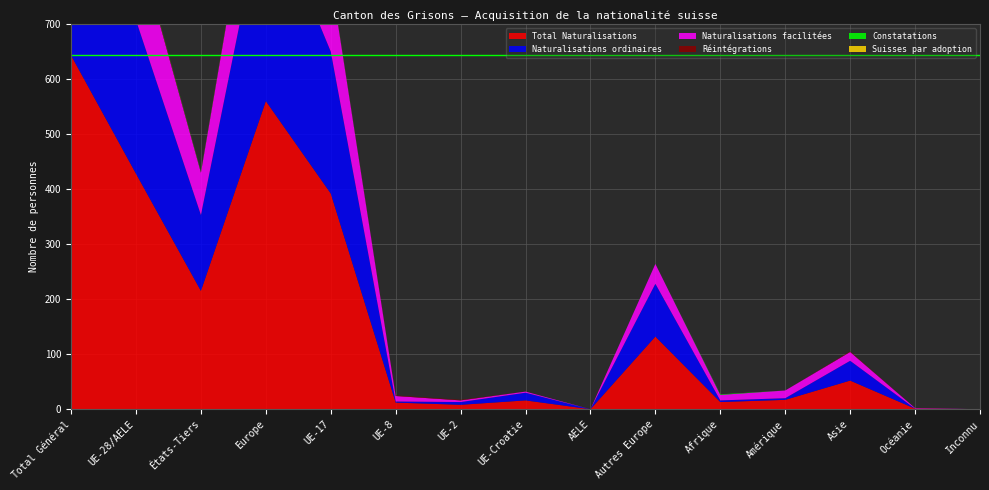

Reading left to right, extract all data points from this chart.

Total Naturalisations: 643	428	215	560	392	12	8	16	0	132	13	17	52	1	0
Naturalisations ordinaires: 417	279	138	375	258	2	5	14	0	96	3	3	36	0	0
Naturalisations facilitées: 226	149	77	185	134	10	3	2	0	36	10	14	16	1	0
Réintégrations: 4	3	1	3	1	1	1	0	0	0	0	0	1	0	0
Constatations: 2	1	1	1	1	0	0	0	0	0	1	0	0	0	0
Suisses par adoption: 0	0	0	0	0	0	0	0	0	0	0	0	0	0	0